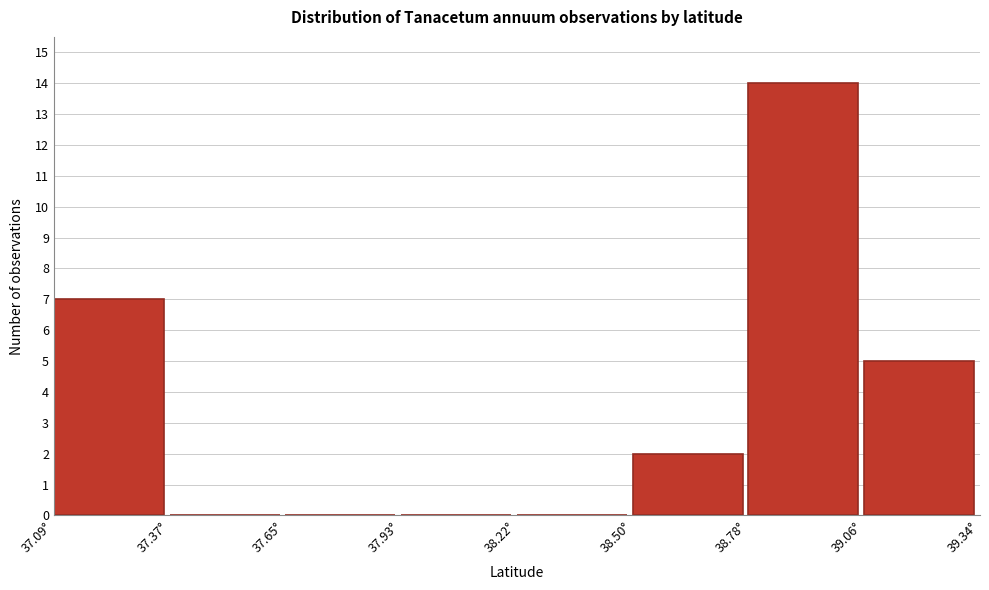

Reading left to right, list every bar in this chart as the range it spans on the x-axis followed by its height. Neither the bar edges nor the heights are printed on the chart, so give them approximately, as read against the axes.

37.10 to 37.35: 7
37.35 to 37.65: 0
37.65 to 37.95: 0
37.95 to 38.20: 0
38.20 to 38.50: 0
38.50 to 38.80: 2
38.80 to 39.05: 14
39.05 to 39.35: 5